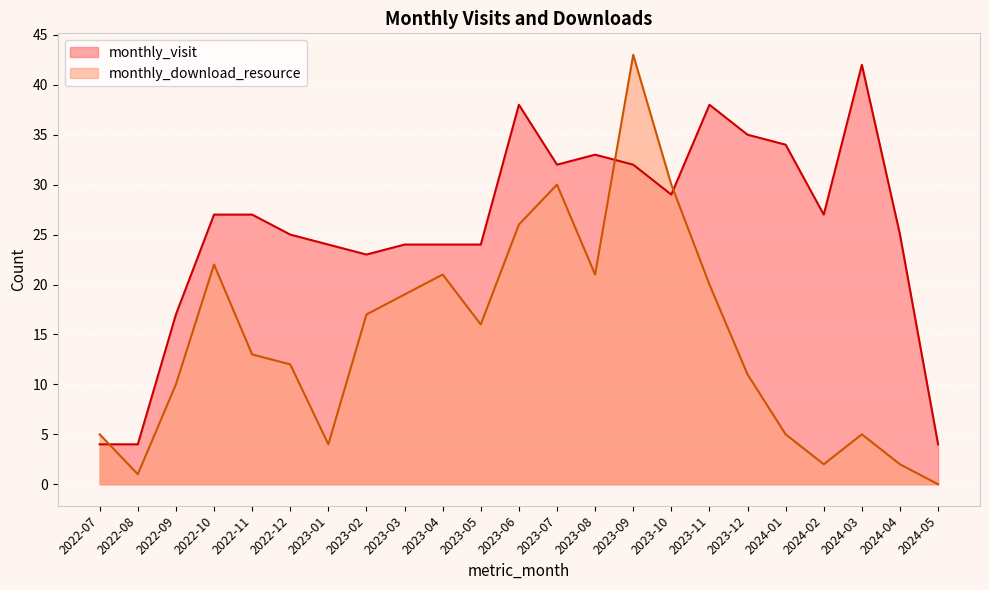

How many values in the monthly_visit series are below 27?

11